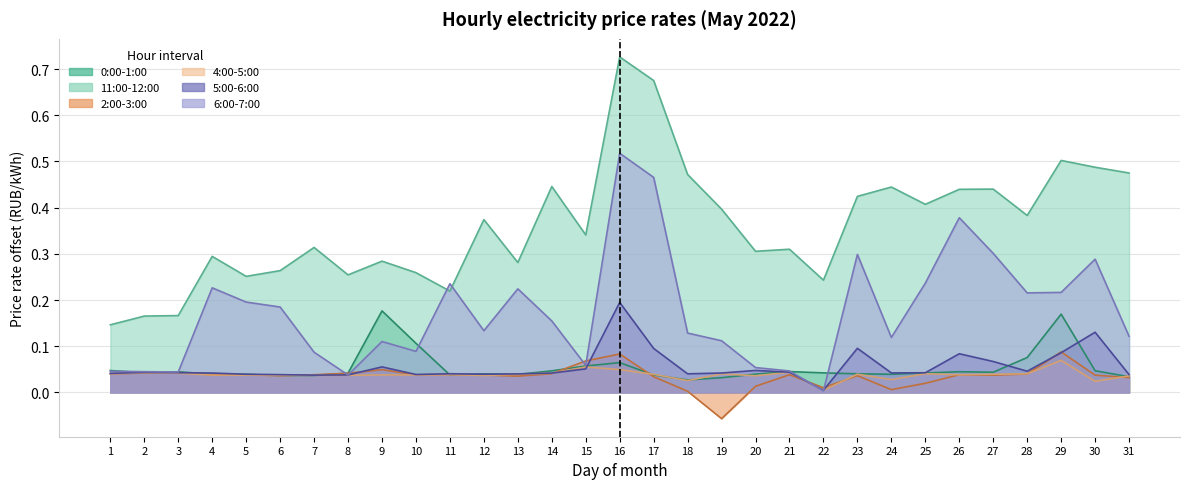

How many categories are shown in the chart?

31